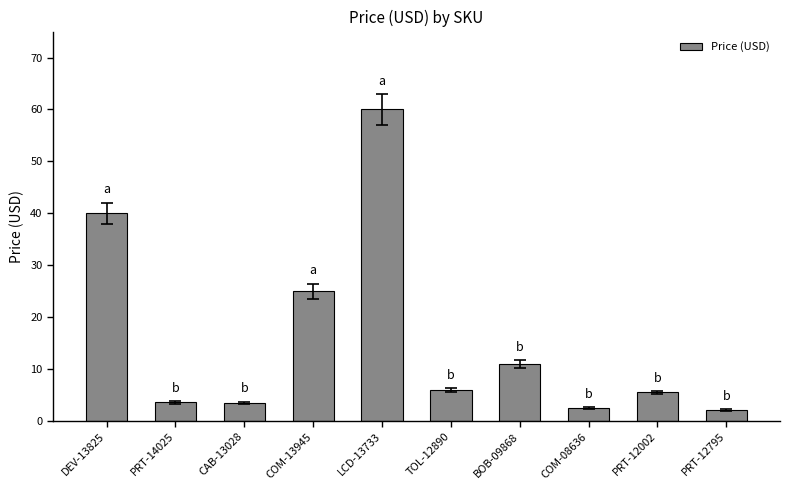

How many distinct data groups are displayed?

1